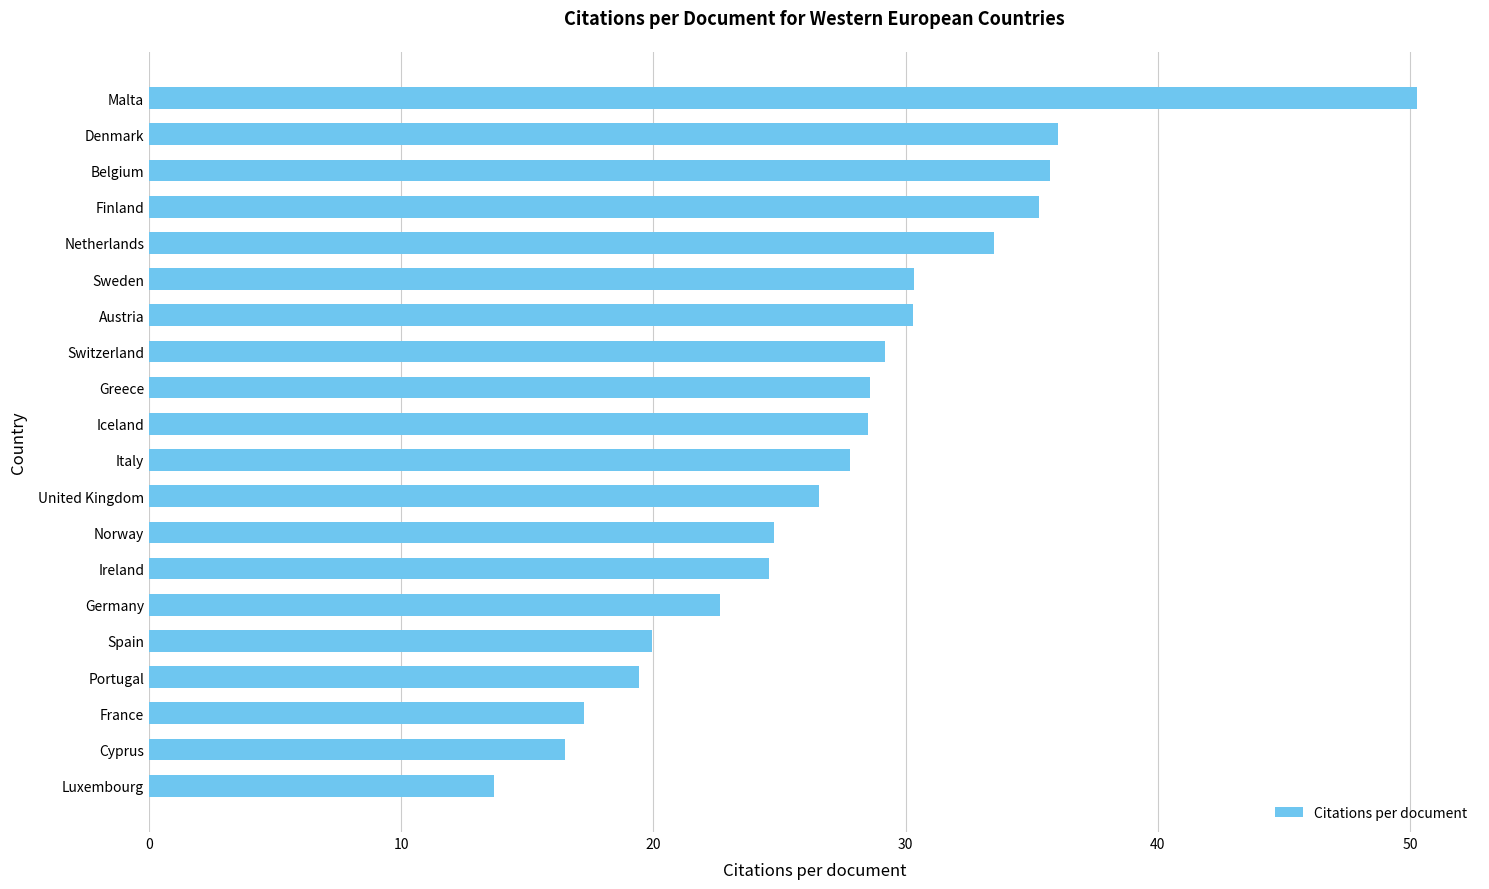

How many series are shown in this chart?

1